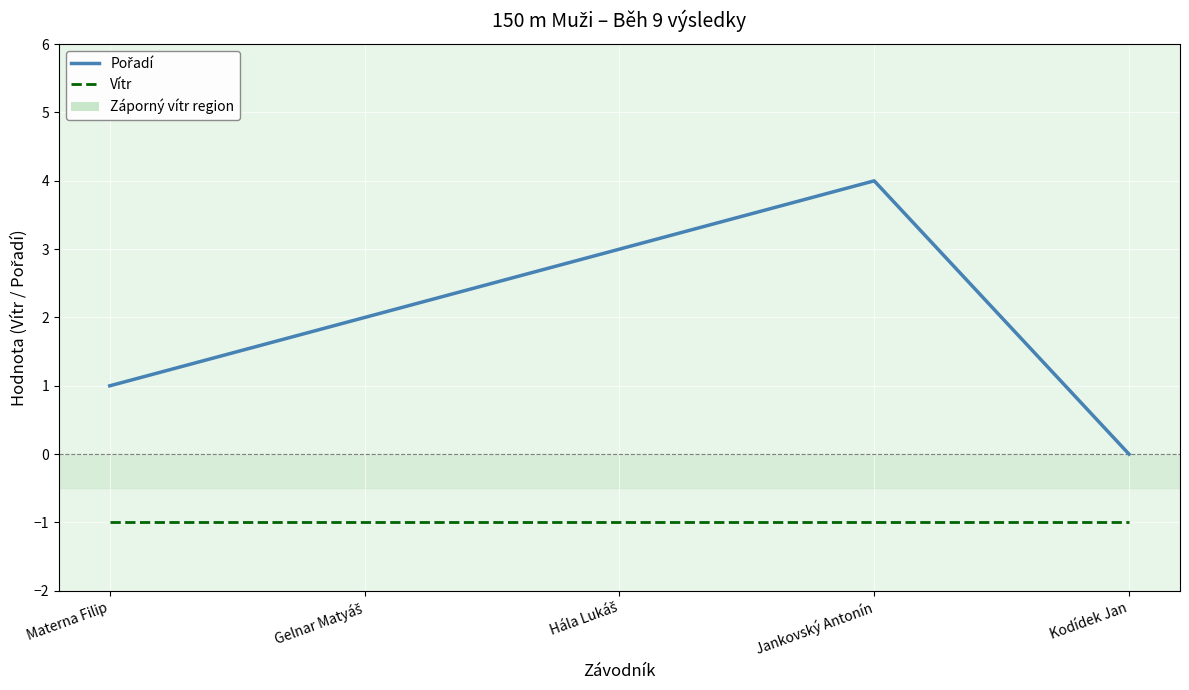

The Vítr series shows -2 at Jankovský Antonín. True or false?

False